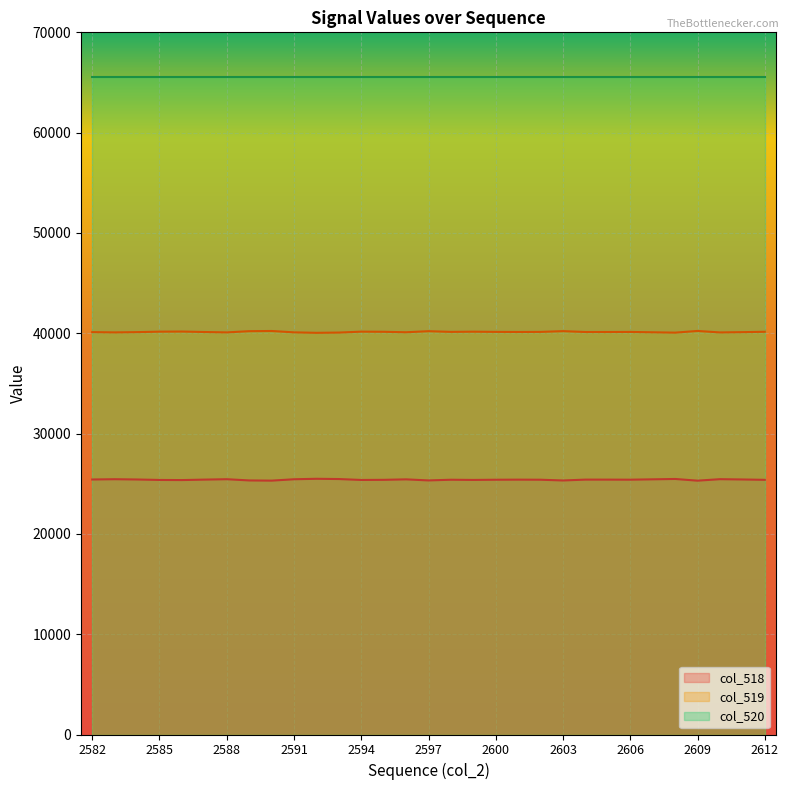

Read the col_519 value at 2601, to the nearest 10.

40130